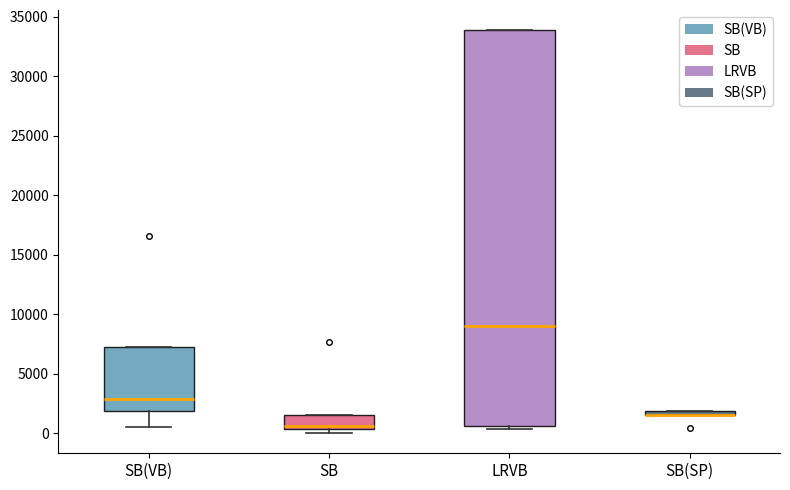

Where is the lower edge of the box for SB on the y-axis? The values are not printed on the chart, so give them approximately, as read against the axis.

500